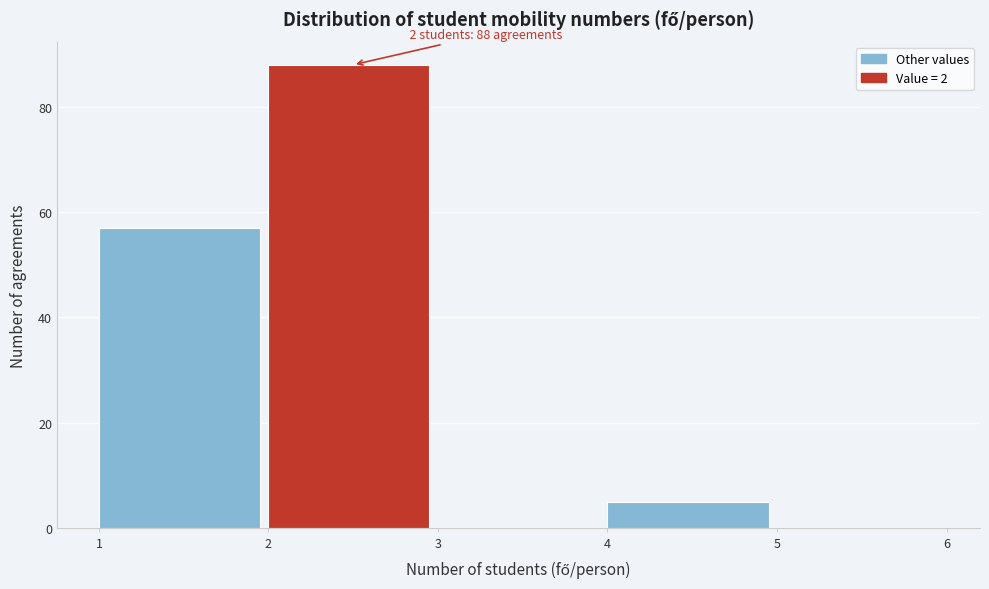

Over which range of the x-axis is the bar tallest?

2 to 3